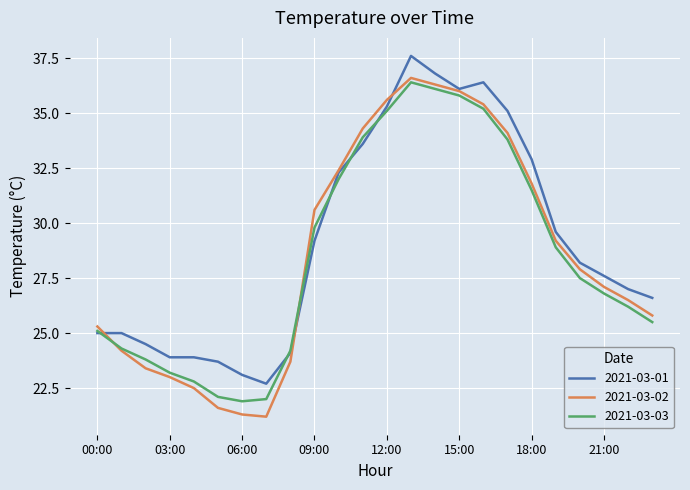

What is the minimum value shown in the chart?

21.2